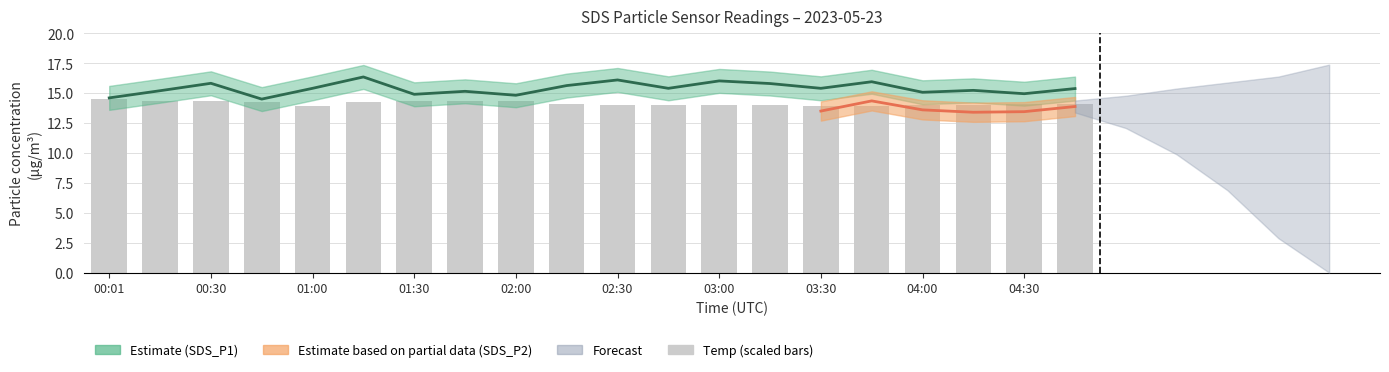

Count the number of categories in the chart.

20